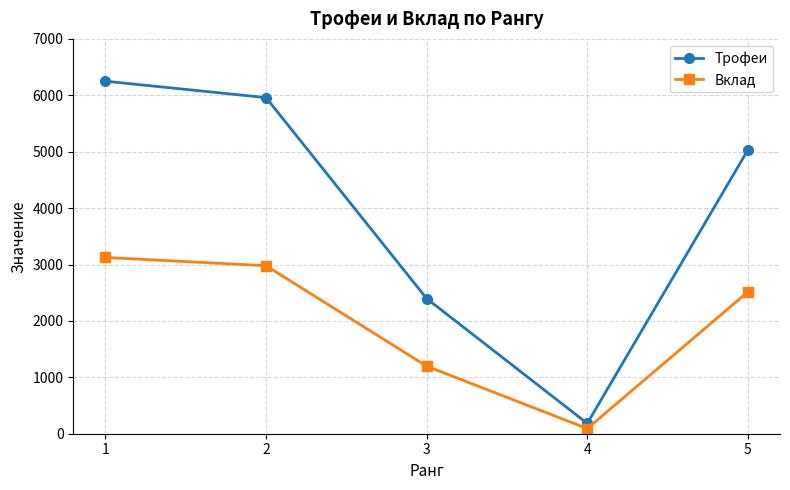

Reading left to right, extract all data points from this chart.

Трофеи: 6250	5959	2397	183	5030
Вклад: 3125	2979	1198	91	2515